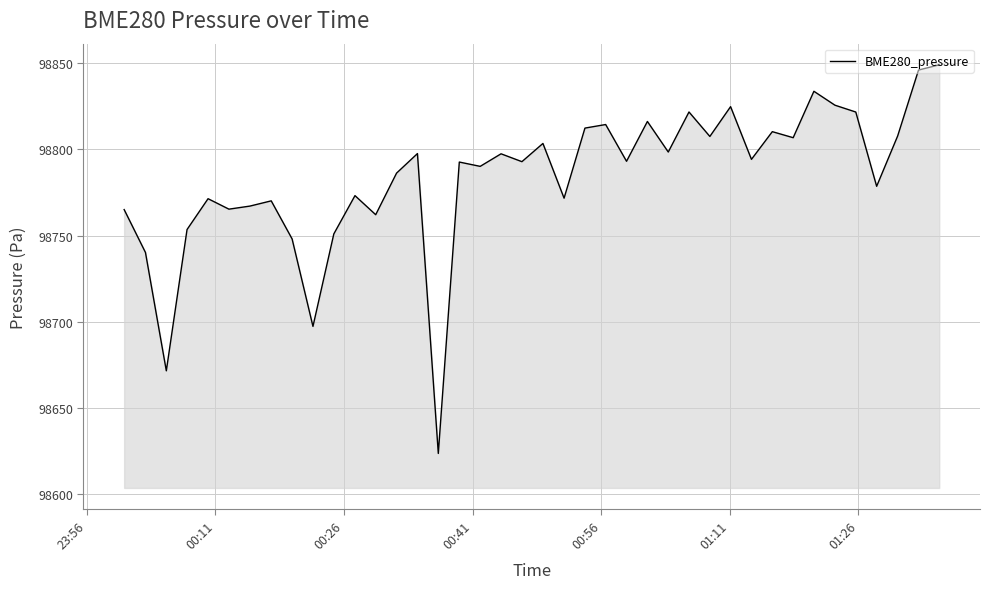

What is the minimum value shown in the chart?

98623.8